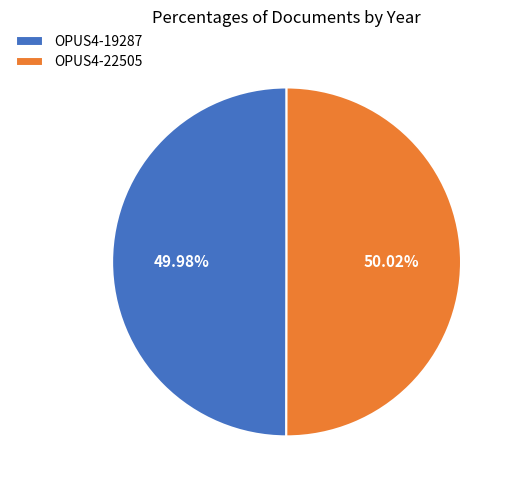

Is there any slice that represents more than half of the pie?

Yes